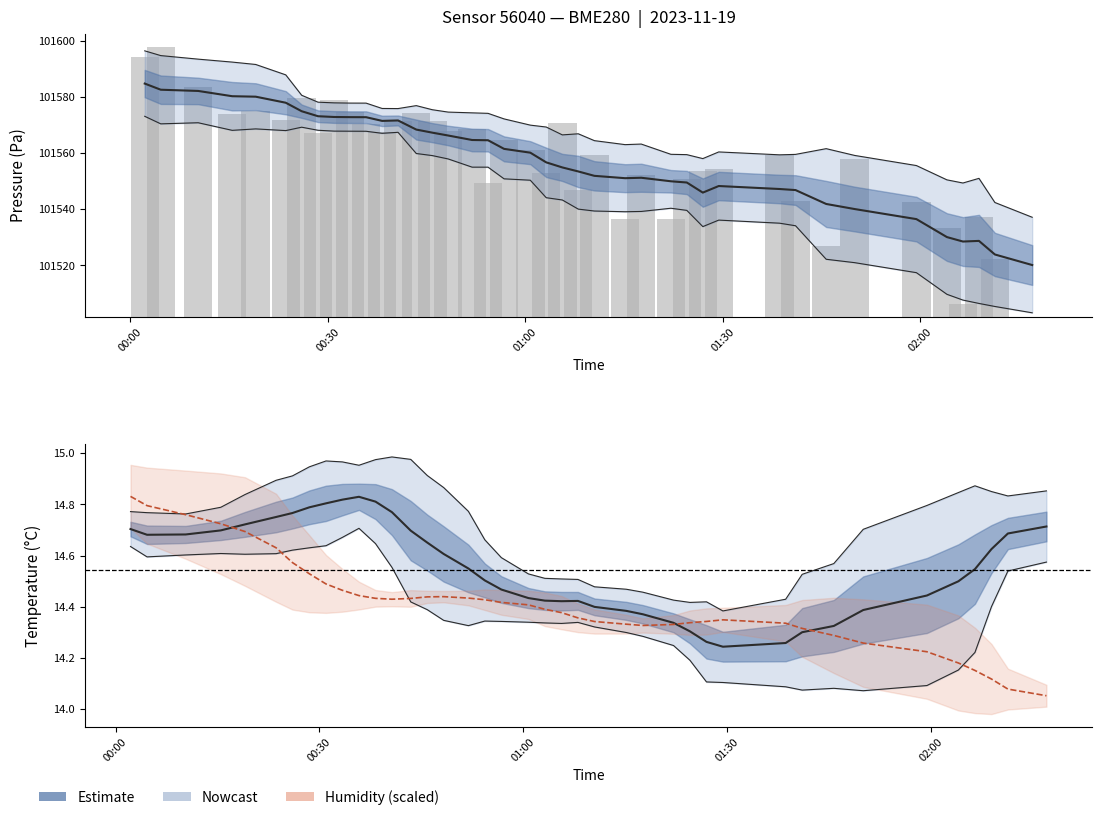

Rank the series by their maximum value, from highest to lowest.

pressure, humidity, temperature